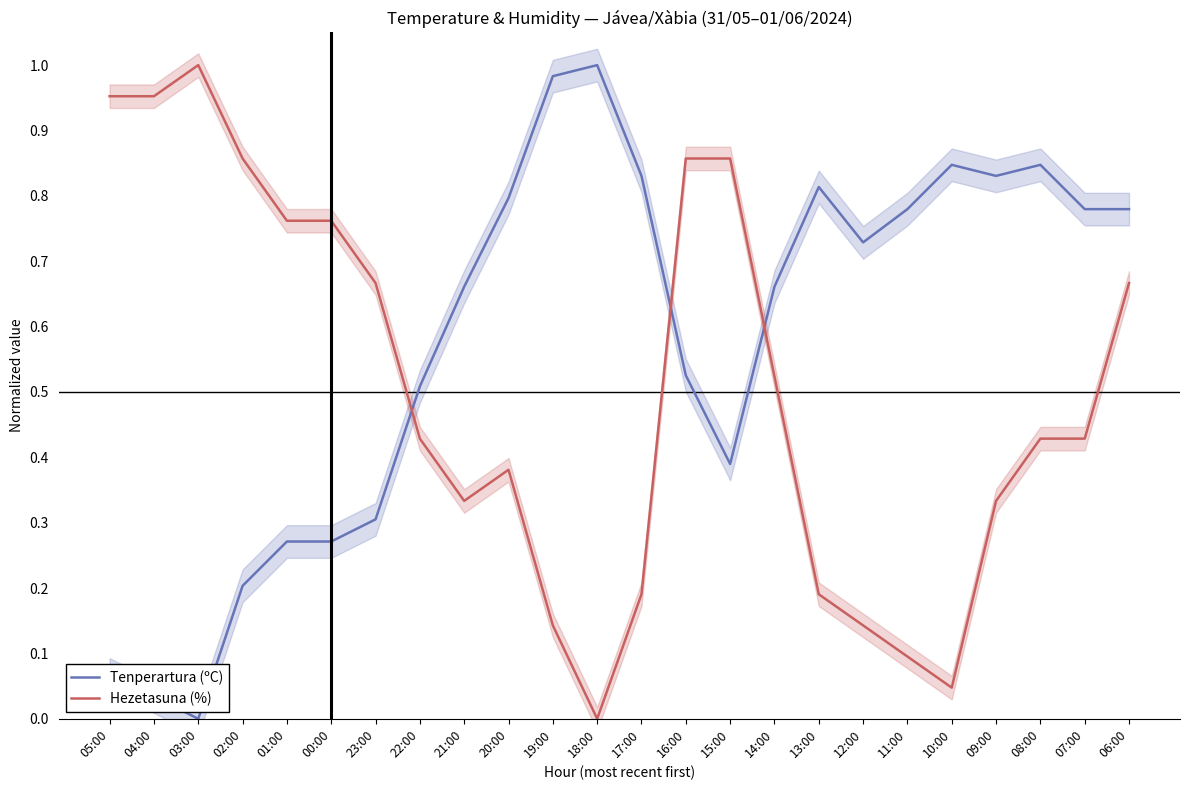

The Tenperartura (ºC) series shows 0.5 at 22:00. True or false?

True